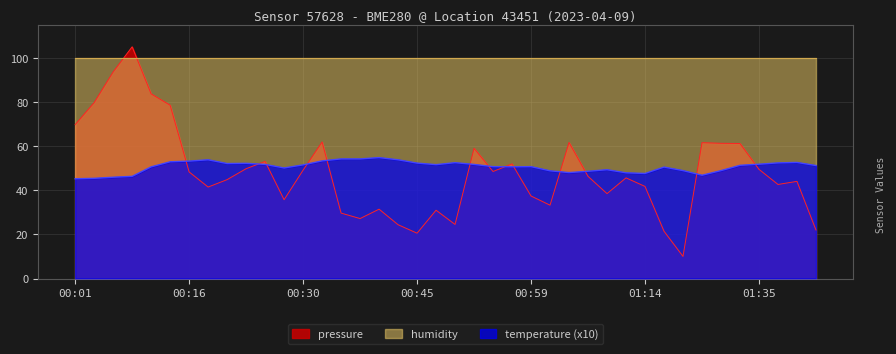

In pressure, how many points are lower than both neighbors (excluding endpoints)?

10